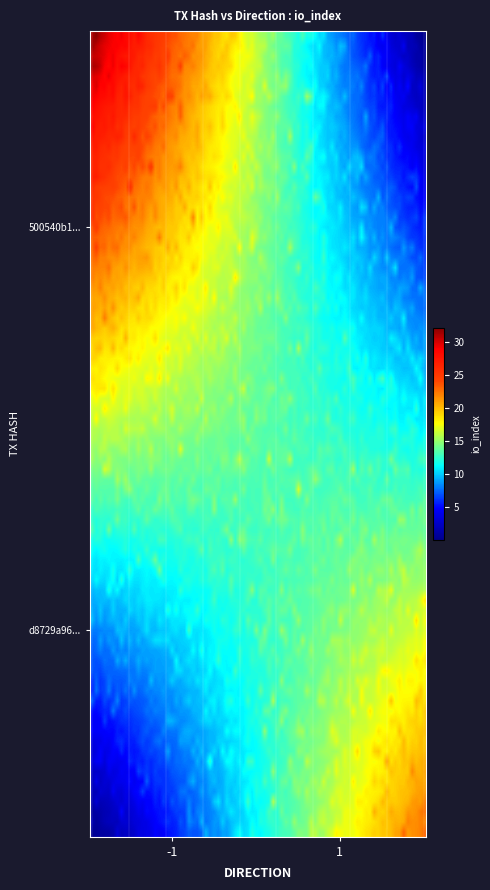

Which series has the largest total across all categories?

500540b13948cf076e6e4fefd902188d019d8b2